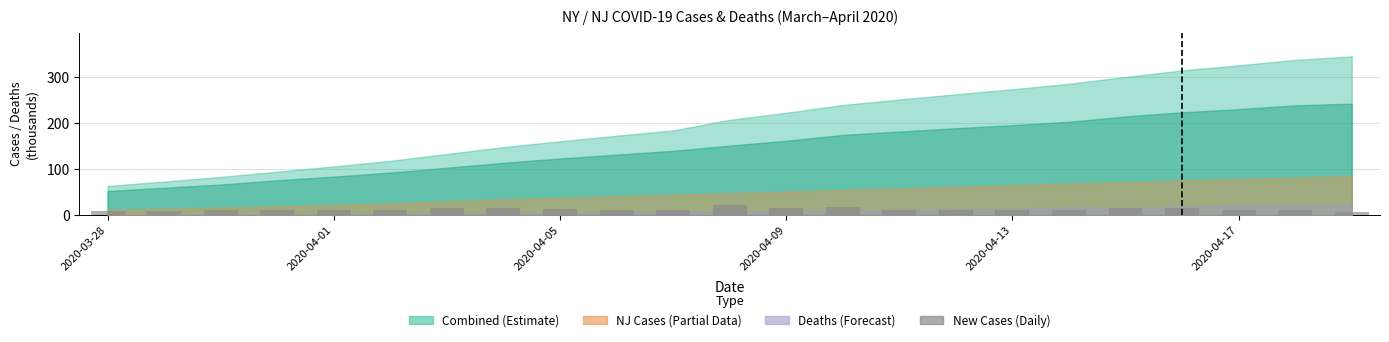

What is the value of the 16th bar from the left?

11.4